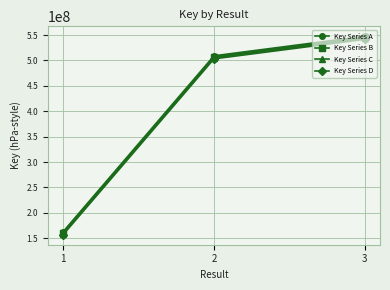

What is the difference between the Key Series C values at 3 and 2?

38500022